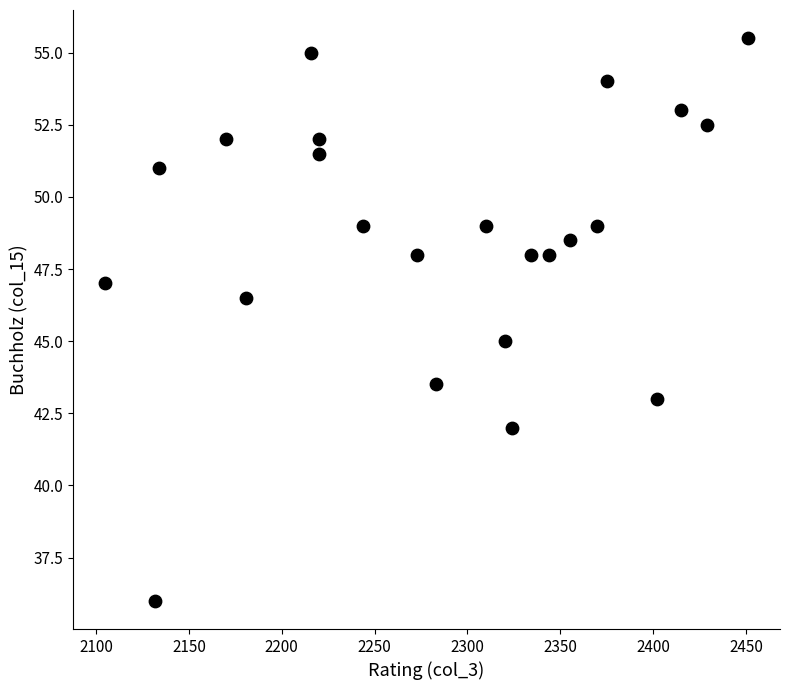

What is the range of Y values (max minus min)?

19.5